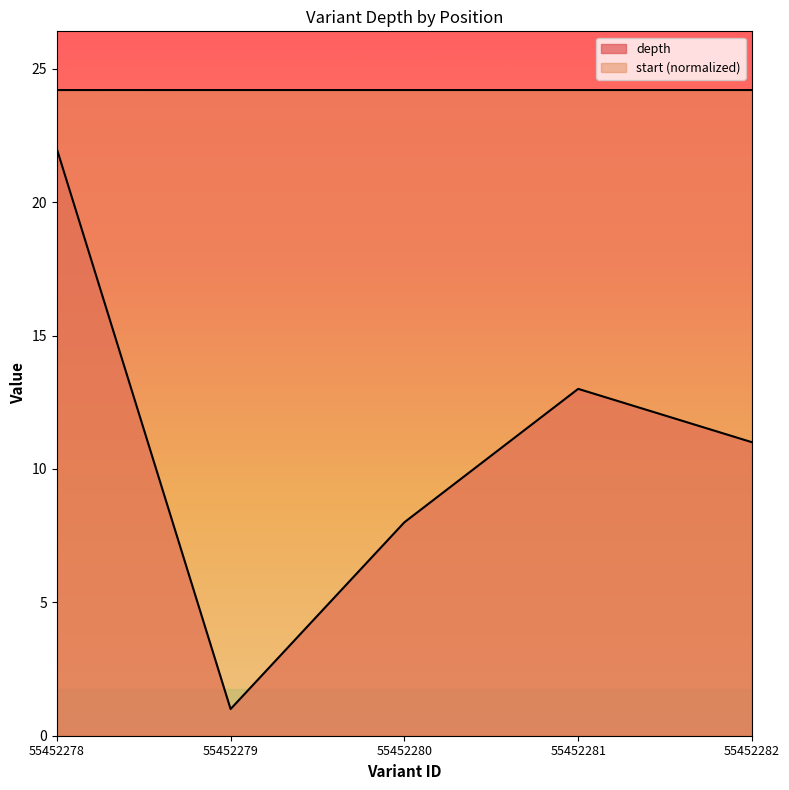

What is the average value of the depth series?

11.0